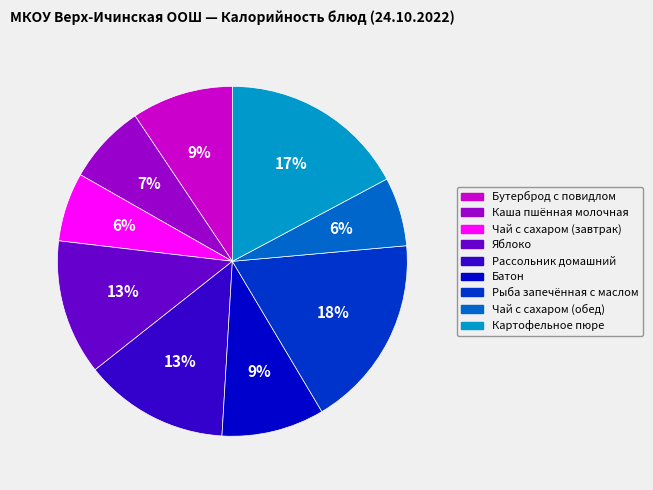

Combined, do Яблоко and Чай с сахаром (завтрак) account for over 50%?

No